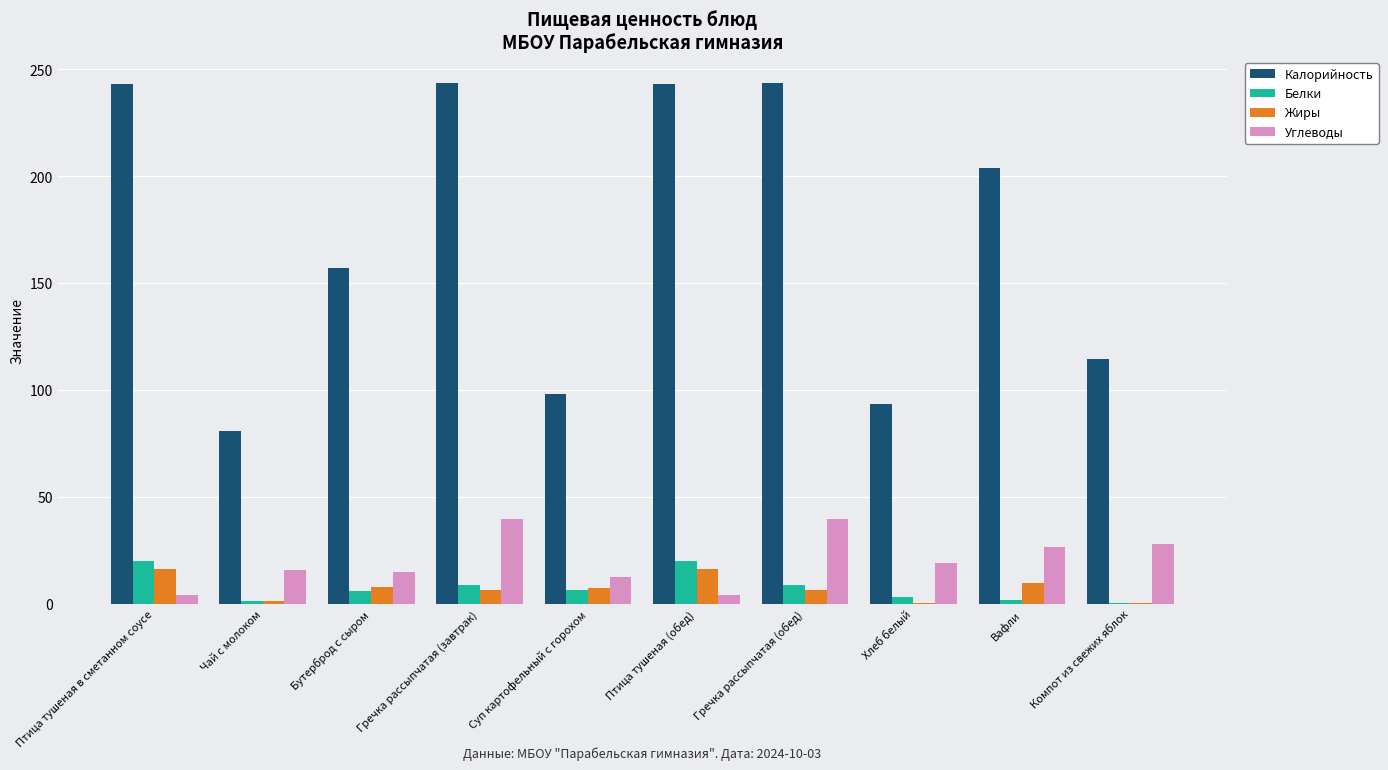

True or false: Калорийность has a value of 114.6 at Компот из свежих яблок.

True